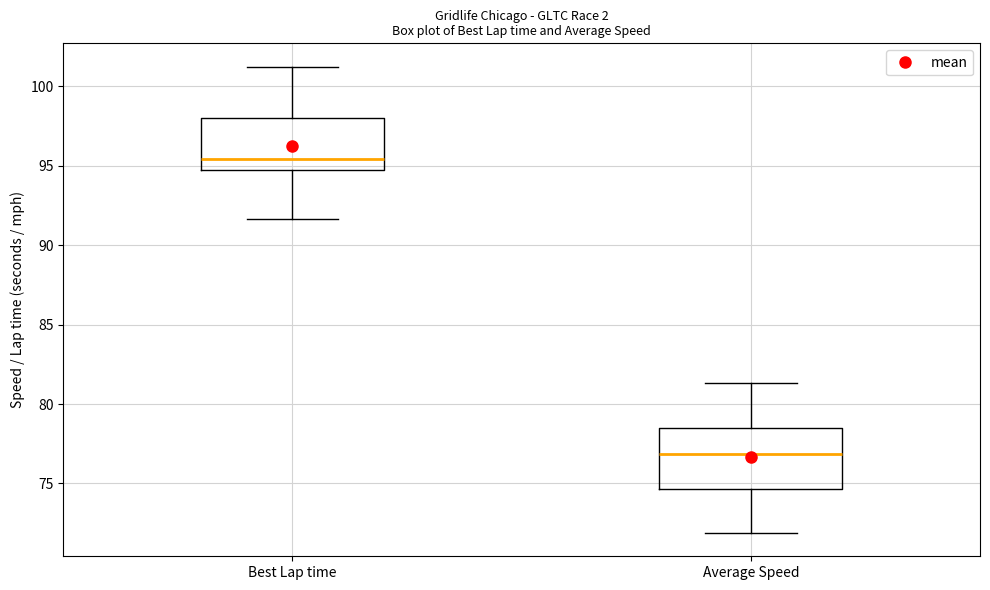

Comparing the boxes themselves (not the whiskers), which one is the tallest?

Average Speed